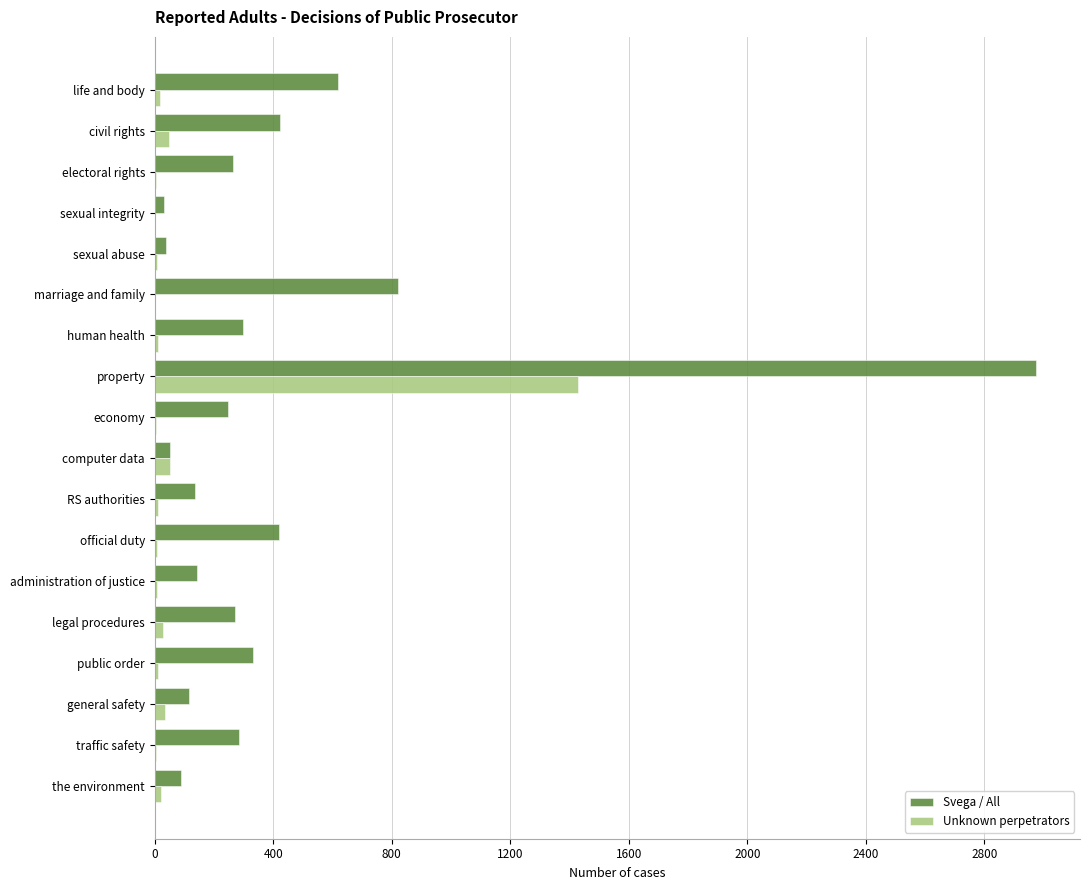

What is the sum of all Svega / All values?

7551